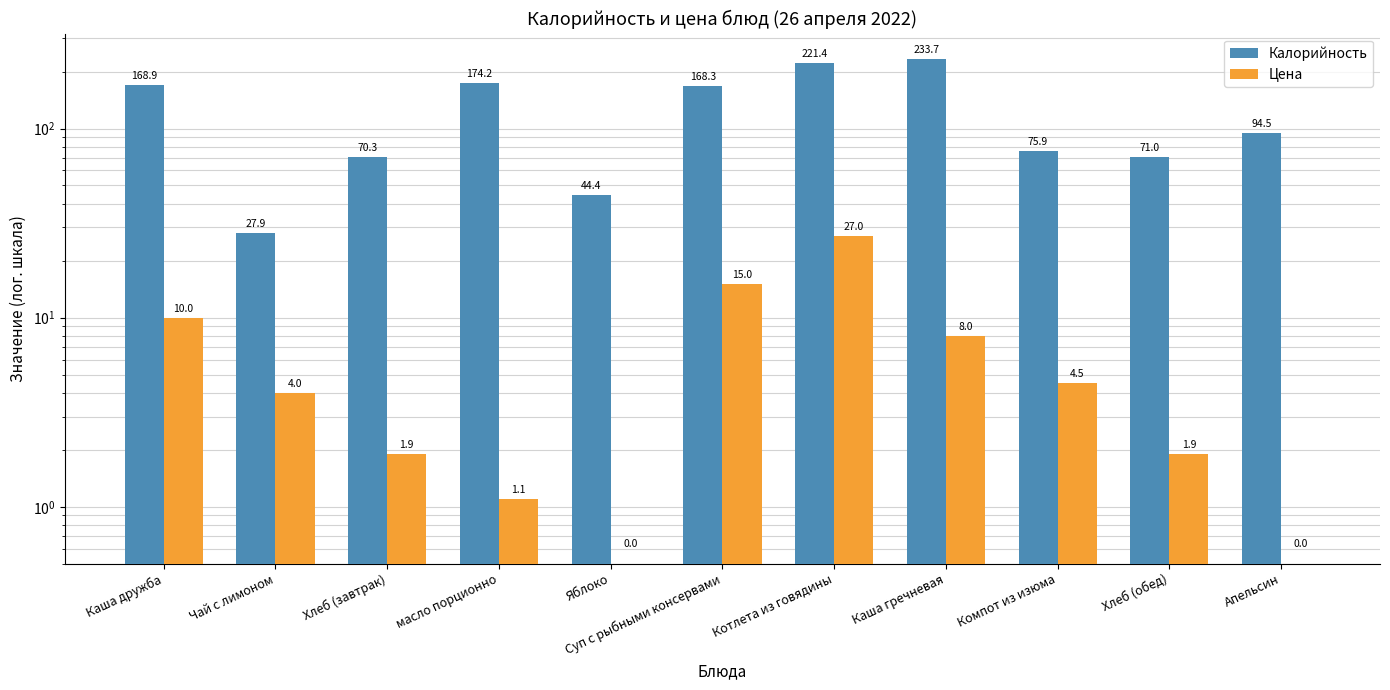

Which series has the widest spread of values?

Калорийность